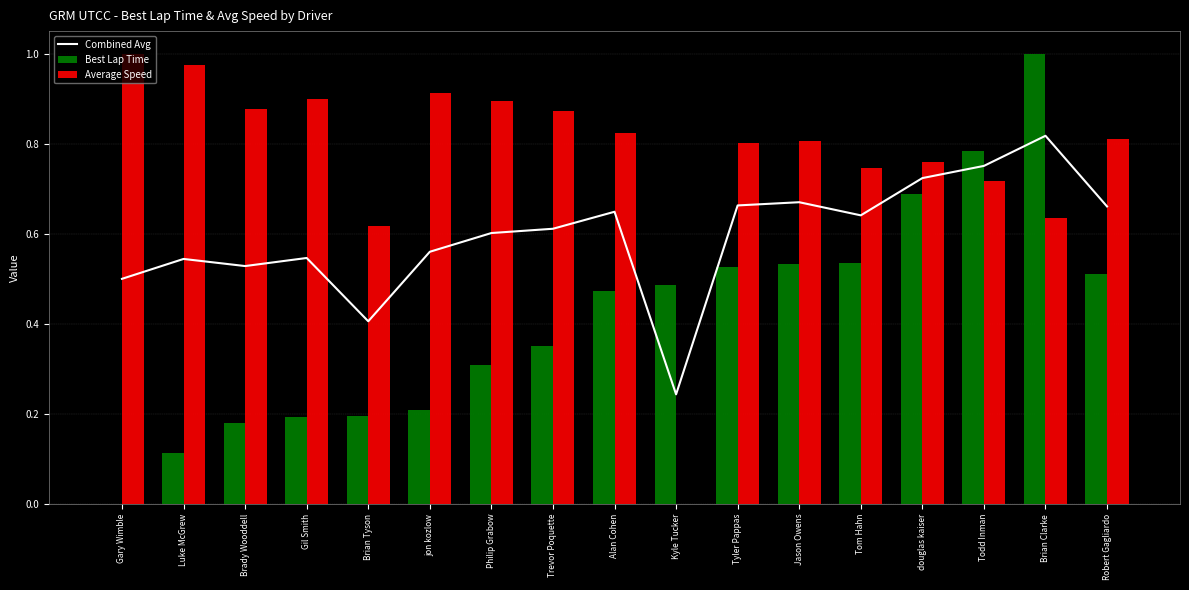

At which label is Best Lap Time closest to 0?

Gary Wimble